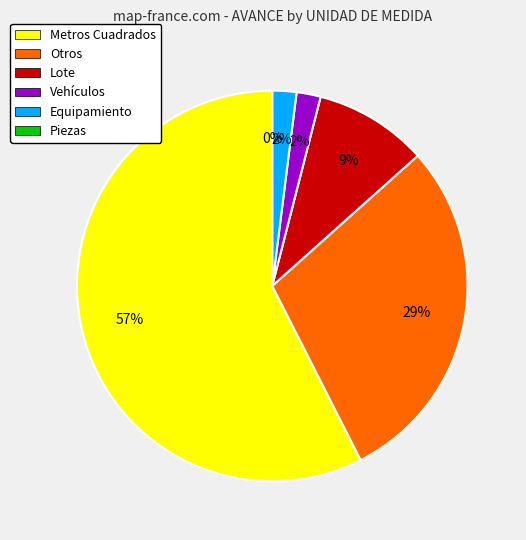

Count the number of slices in the pie.

6